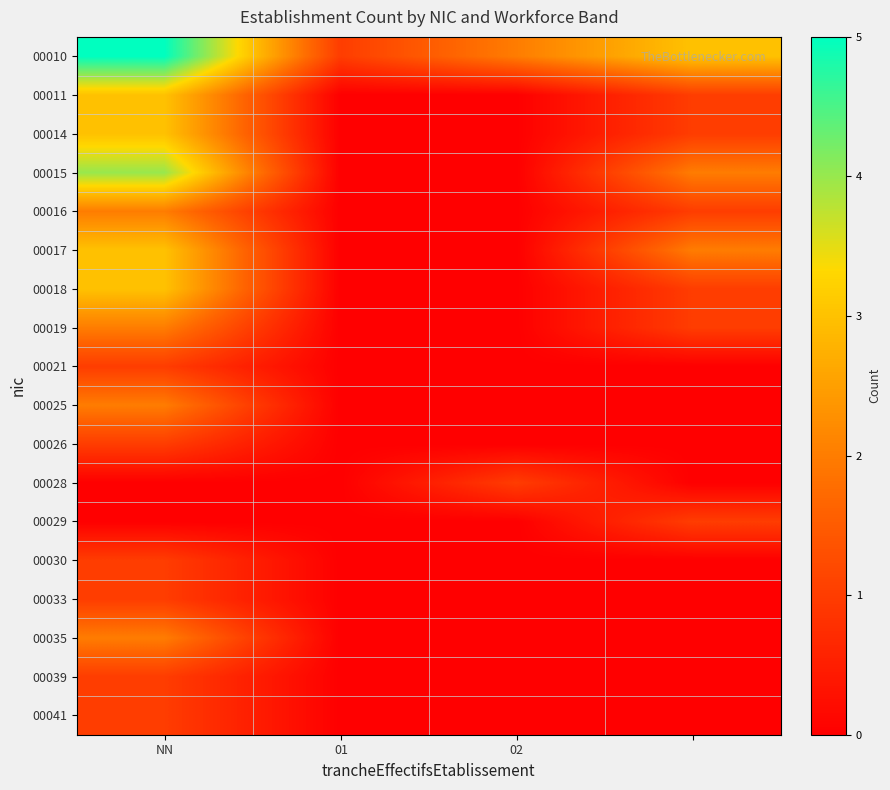

At which category does the chart reach its minimum across all series?

01